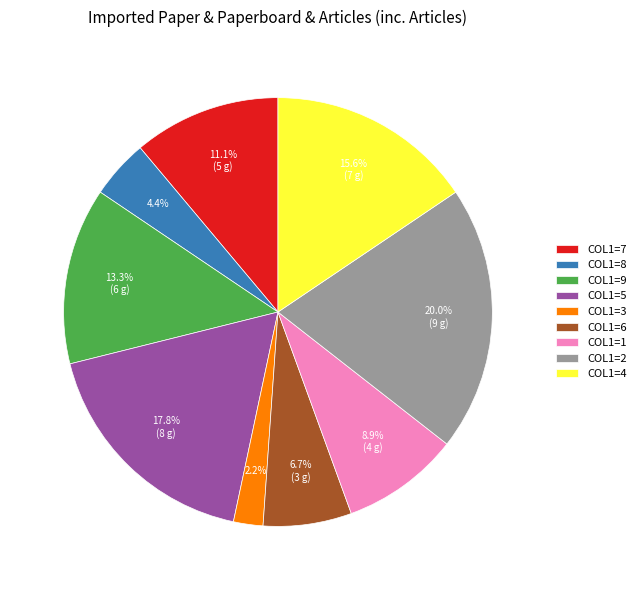

Is there a majority slice in this chart?

No